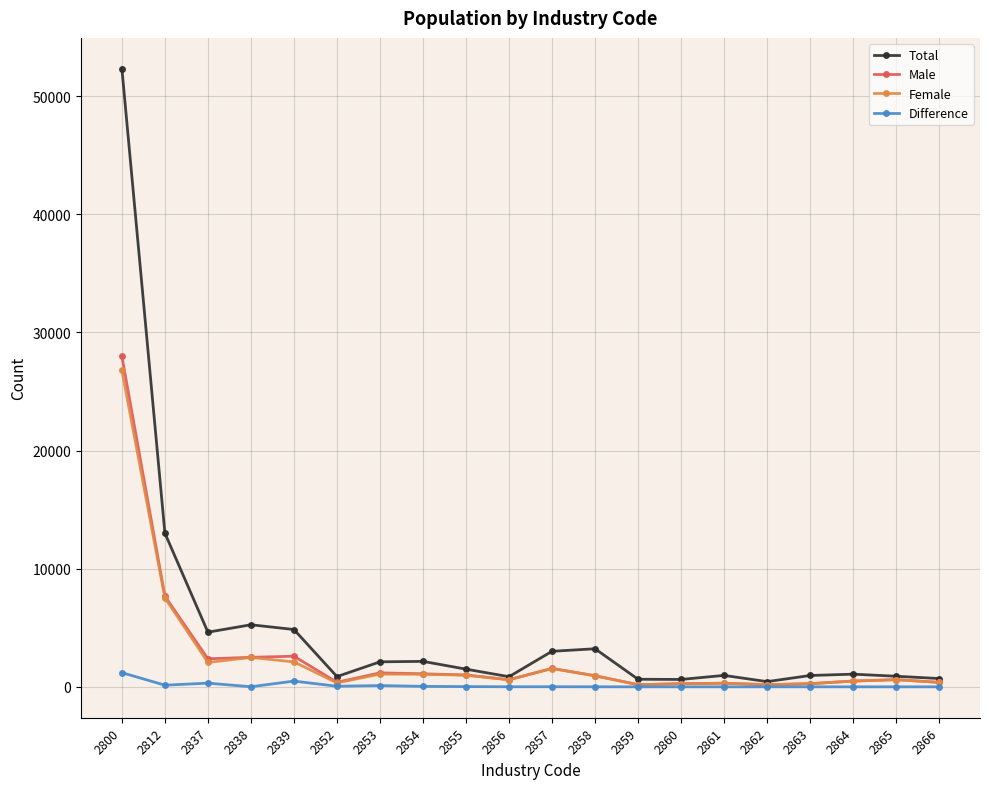

True or false: Female has more than 2 interior local peaks.

True